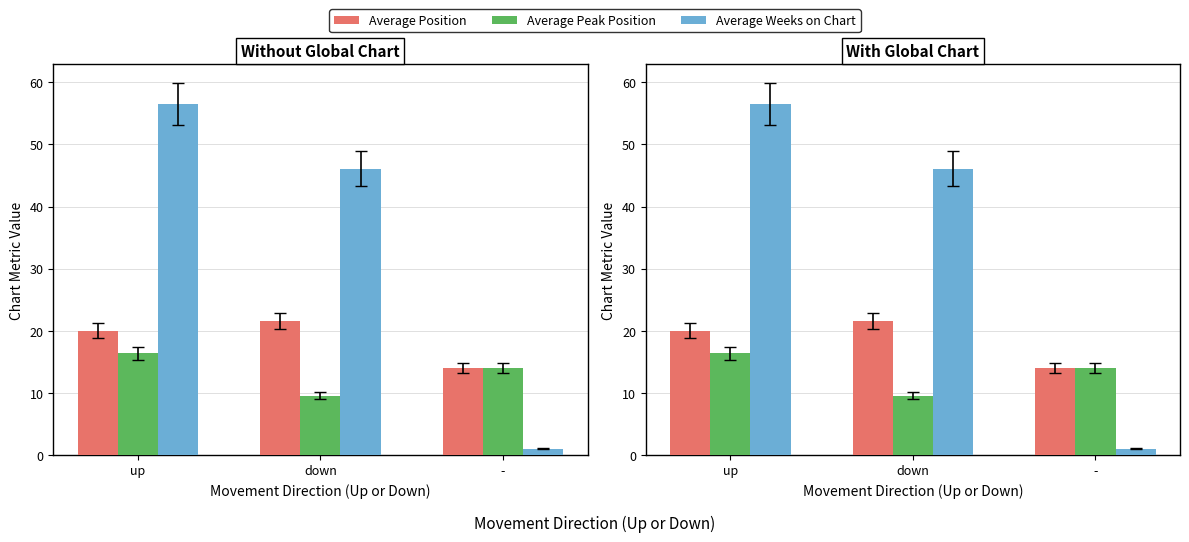

List the series in order of their peak value, highest first.

Average Weeks on Chart, Average Position, Average Peak Position